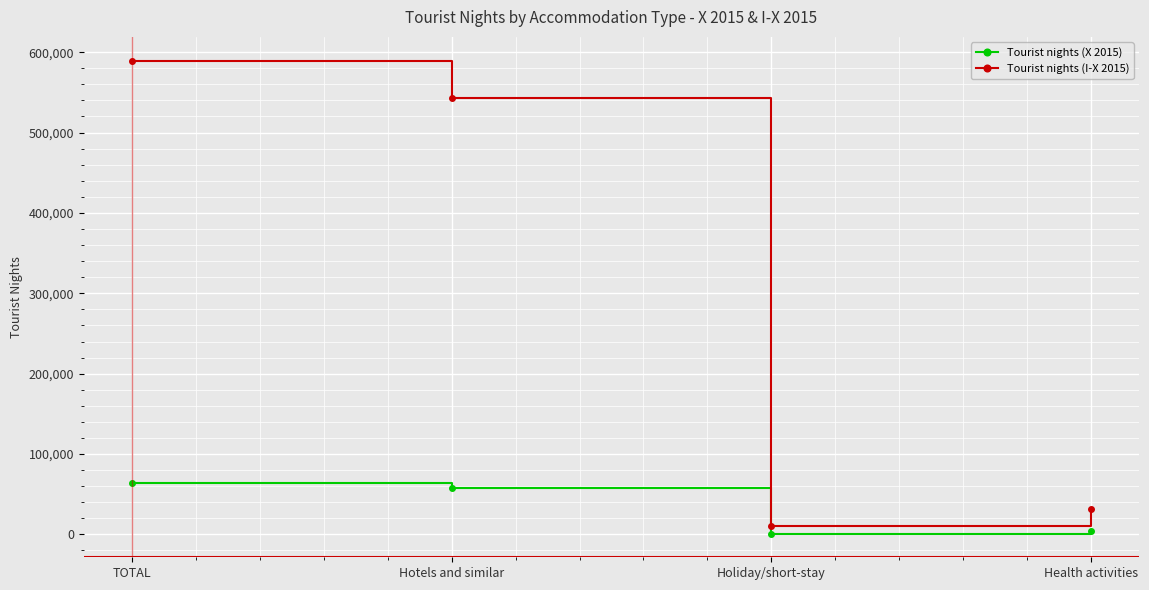

What is the difference between the second highest and second lowest values in the Tourist nights (I-X 2015) series?

510807